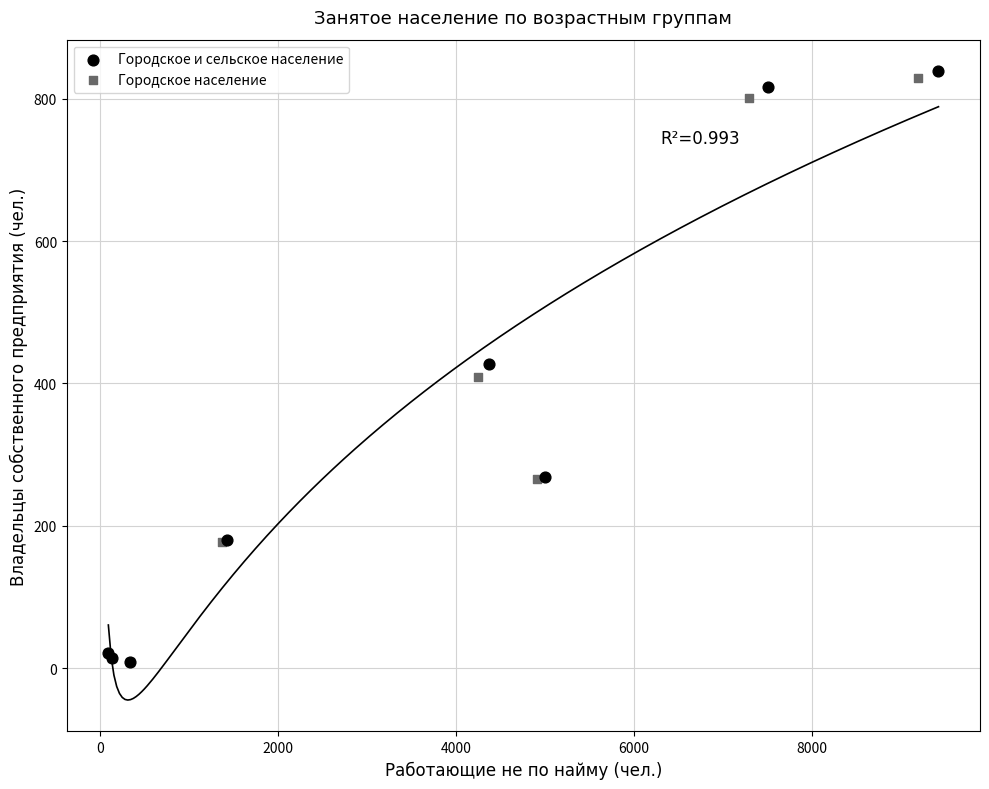

Which series reaches the maximum Y coordinate?

Городское и сельское население